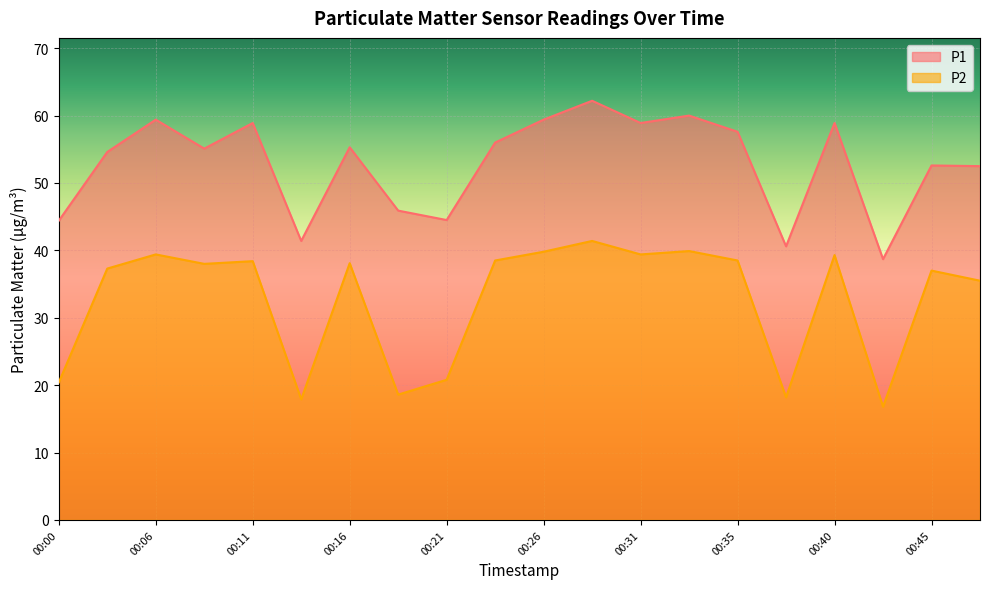

At which category does P2 reach its first local peak?

00:06